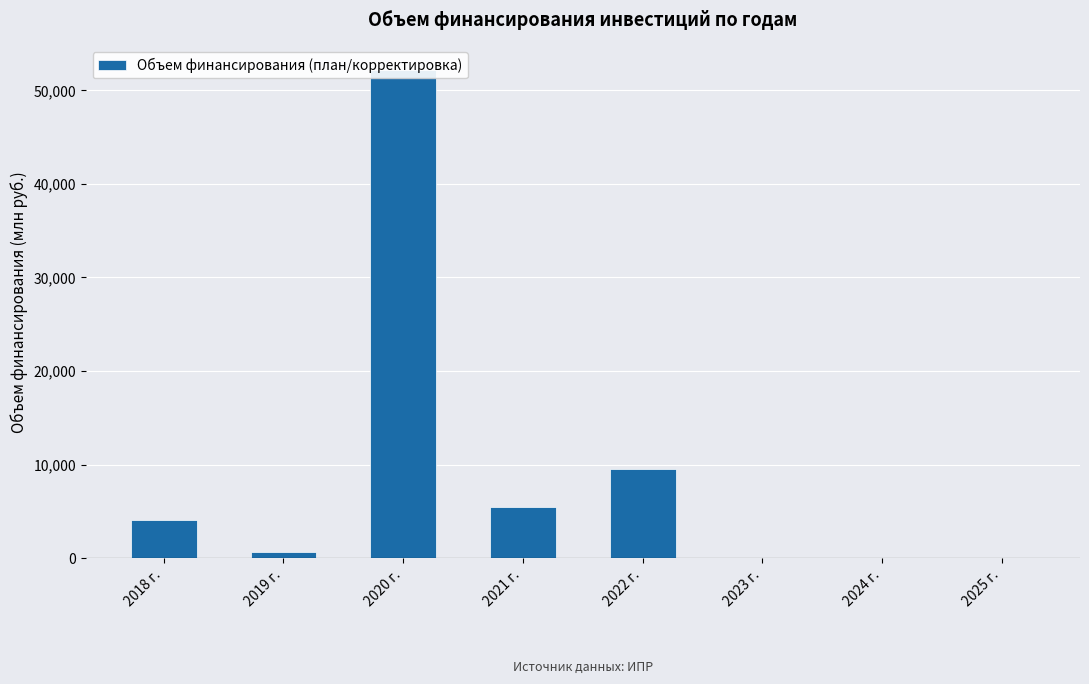

What is the difference between the second highest and minimum values?

9488.9